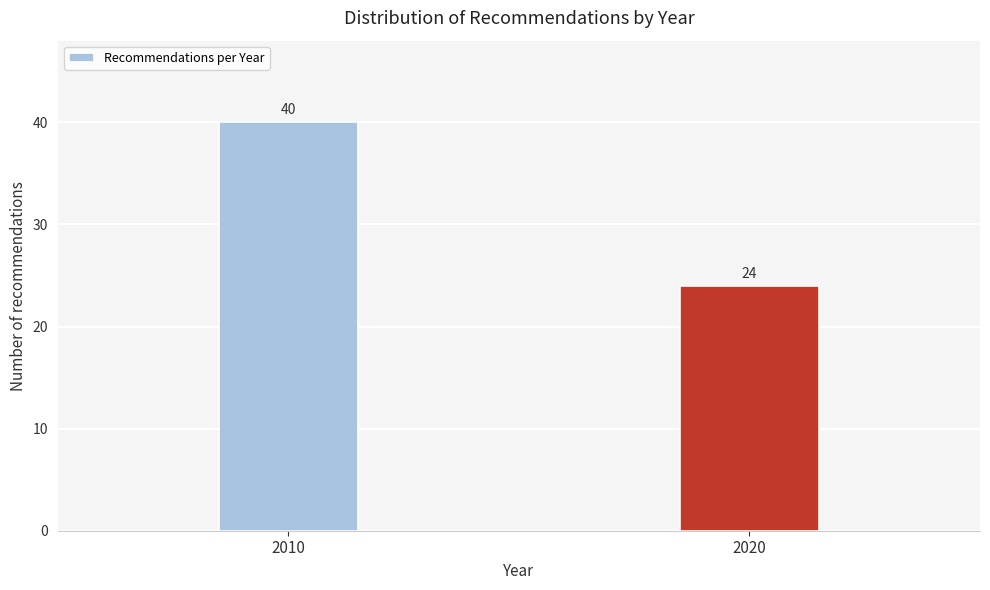

Reading right to left, extract all data points from this chart.

2020=24	2010=40